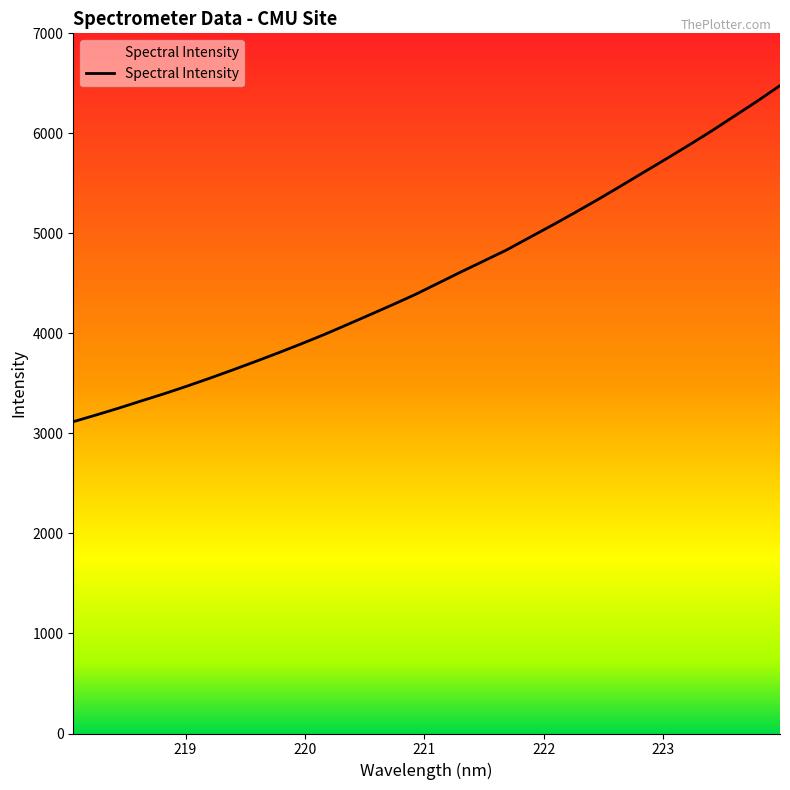

Reading left to right, list all the values displayed in this chart.

3117.3	3184.3	3253.4	3326.4	3398.1	3474.1	3553.6	3635.9	3720.3	3806.9	3896.3	3988.9	4087.1	4186.5	4286.8	4390.0	4502.4	4614.9	4724.4	4834.6	4958.2	5081.3	5208.1	5338.0	5472.1	5608.6	5744.4	5882.5	6024.5	6172.9	6321.8	6477.6